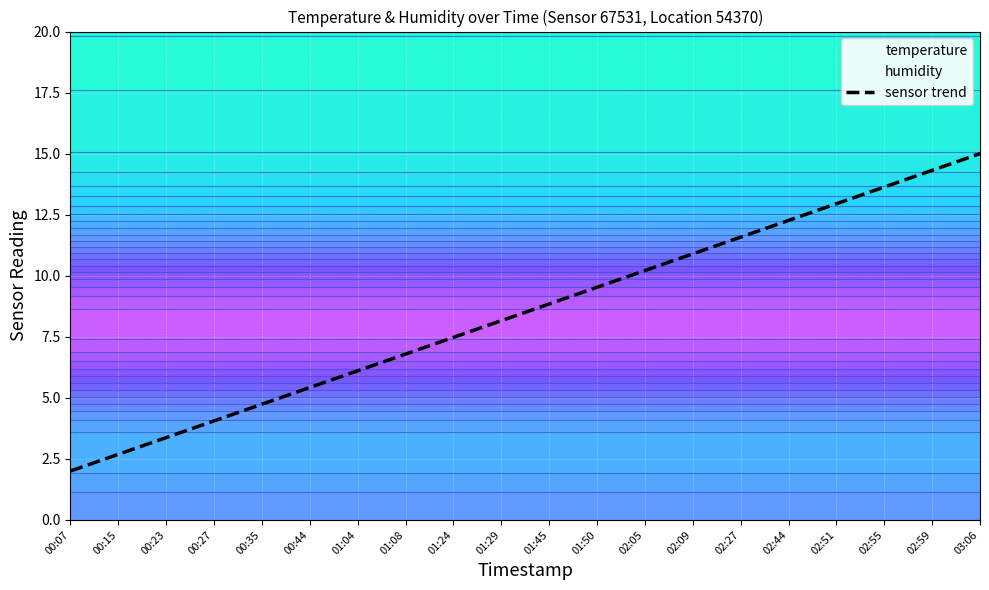

At which label is the value closest to 8?

01:29